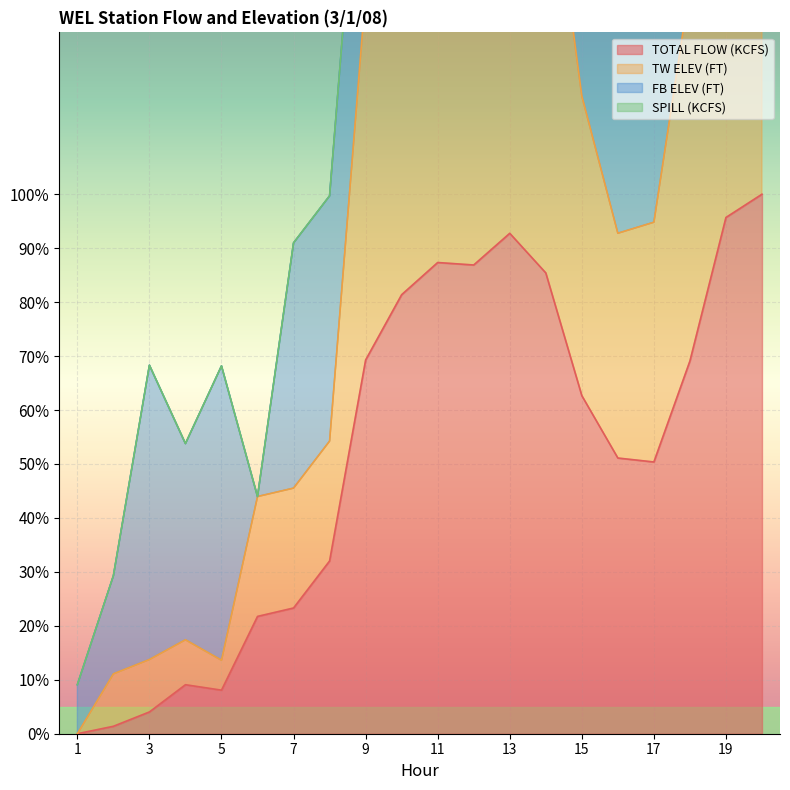

Where is TOTAL FLOW (KCFS) nearest to the value 49?

17